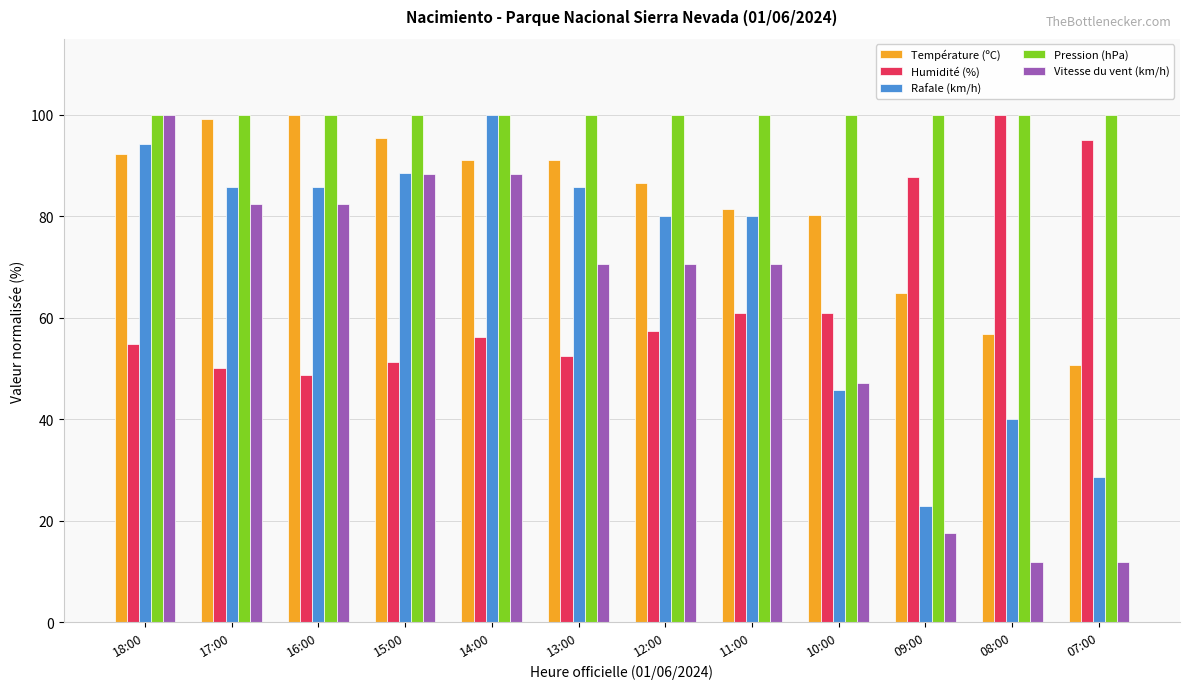

Is it true that Température (ºC) equals 110.1 at 11:00?

False